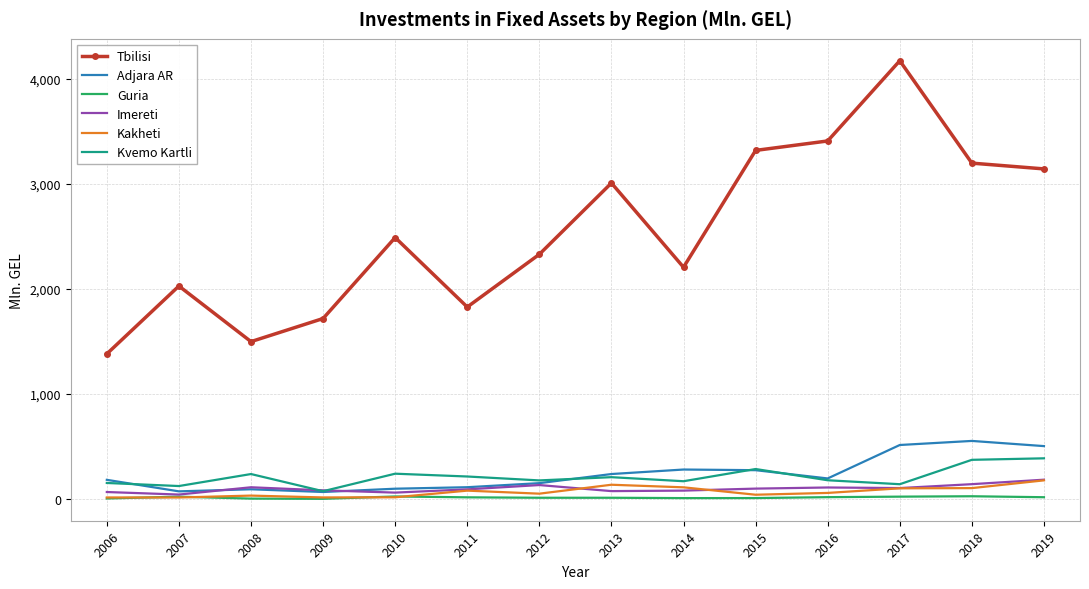

What is the difference between the Guria values at 2017 and 2014?

13.9